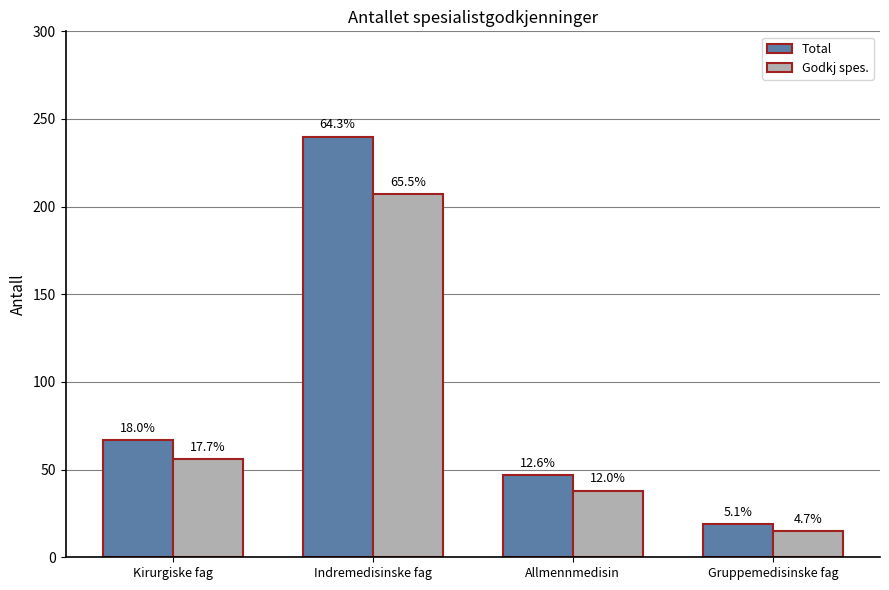

How many bars are there in each group?

2